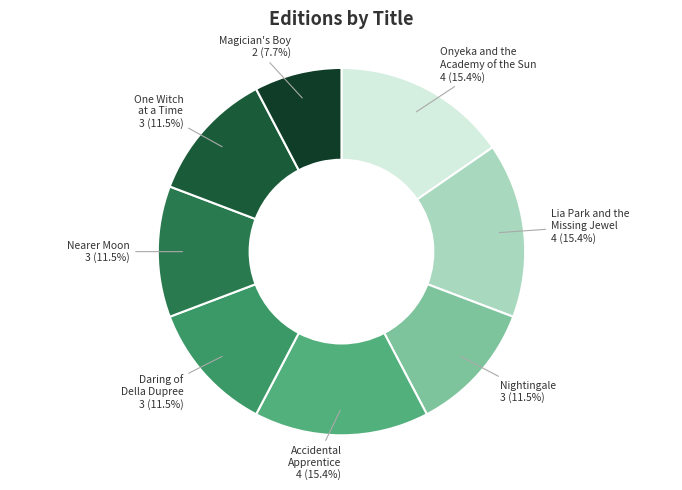

How many slices are in this pie chart?

8